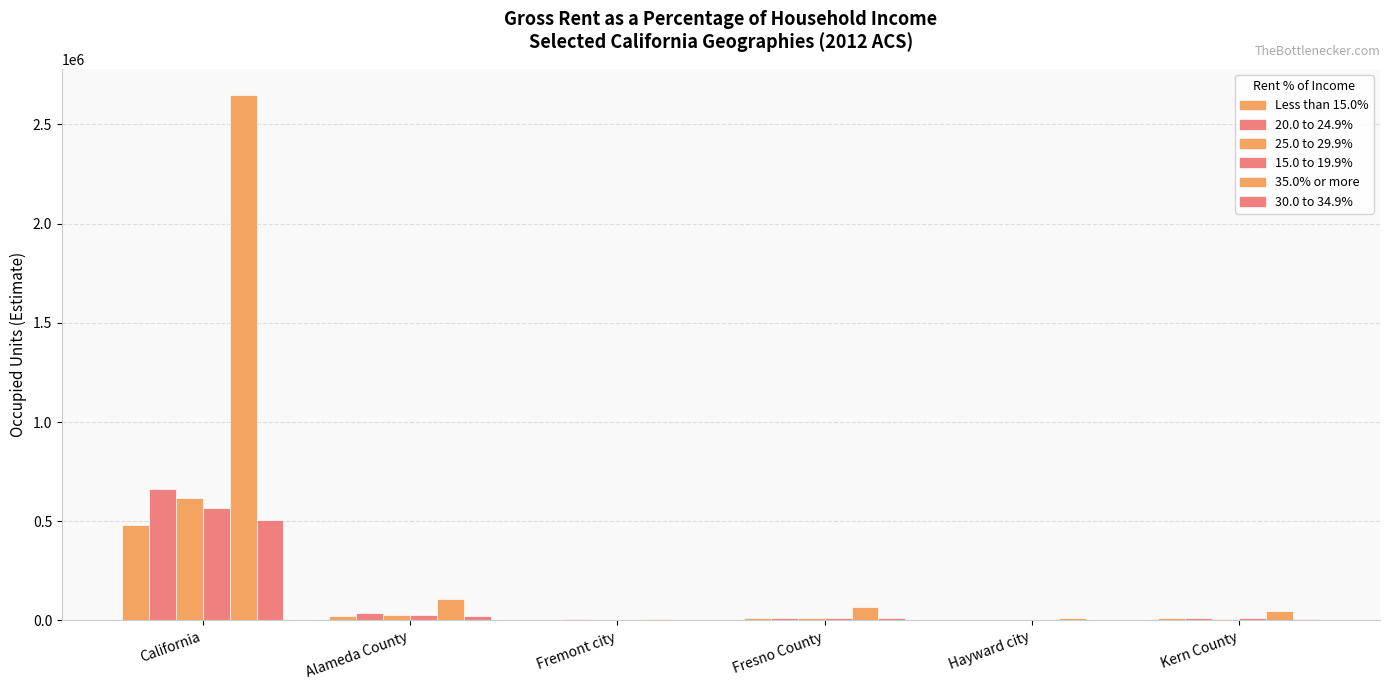

How many groups of bars are there?

6